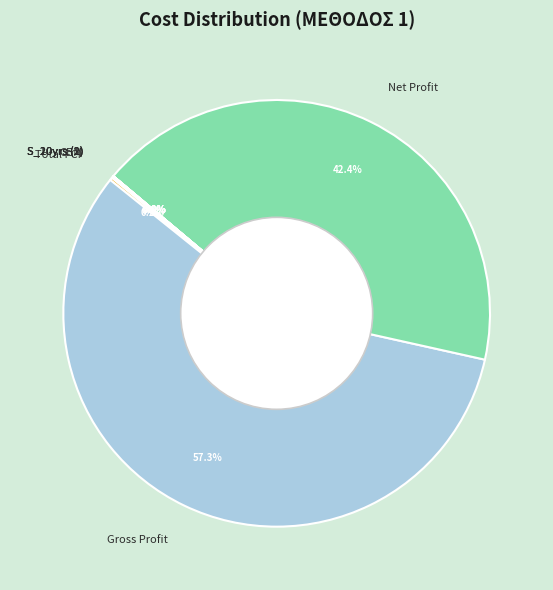

What is the majority slice?

Gross Profit